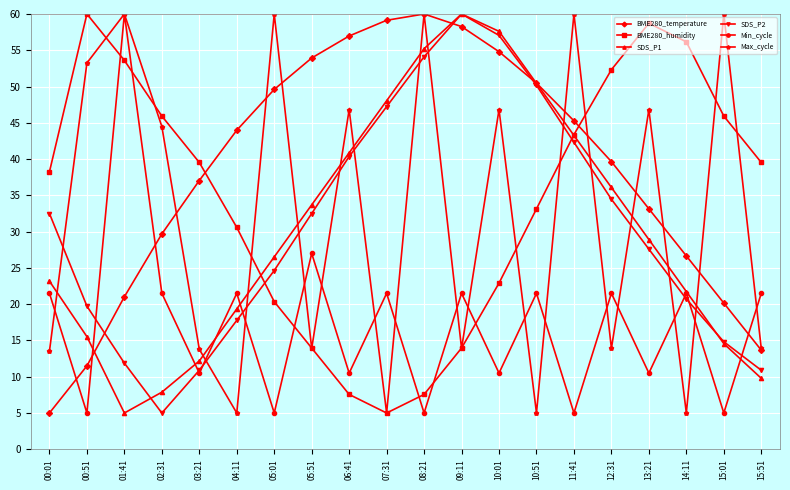

Between which two adjacent categories do BME280_humidity and SDS_P2 first intersect?

04:11 and 05:01